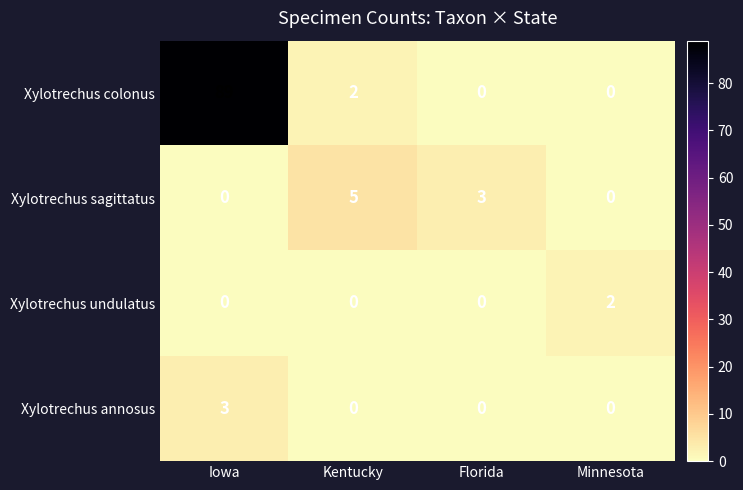

List the series in order of their peak value, lowest first.

Xylotrechus undulatus, Xylotrechus annosus, Xylotrechus sagittatus, Xylotrechus colonus